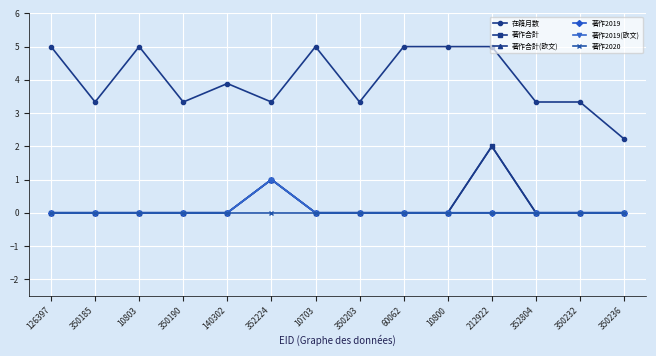

Where is 著作合計 nearest to the value 1?

352224